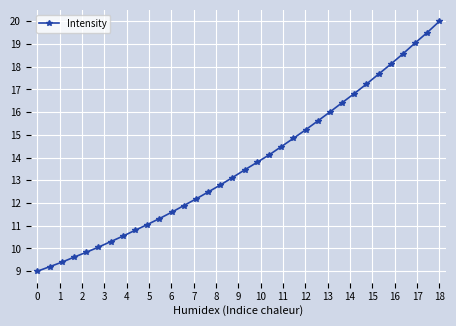

What is the smallest value displayed?

9.0